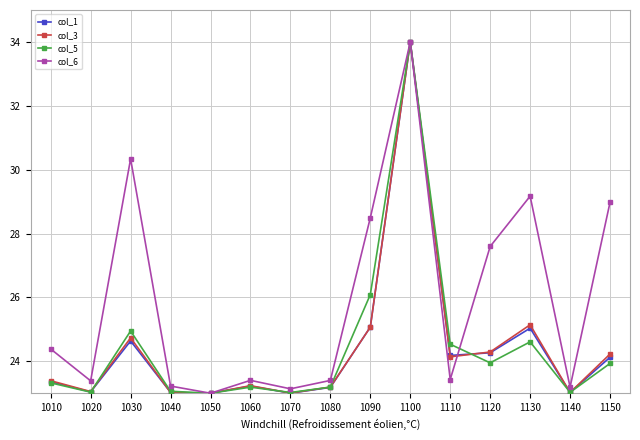

At which category does the chart reach its peak across all series?

1100